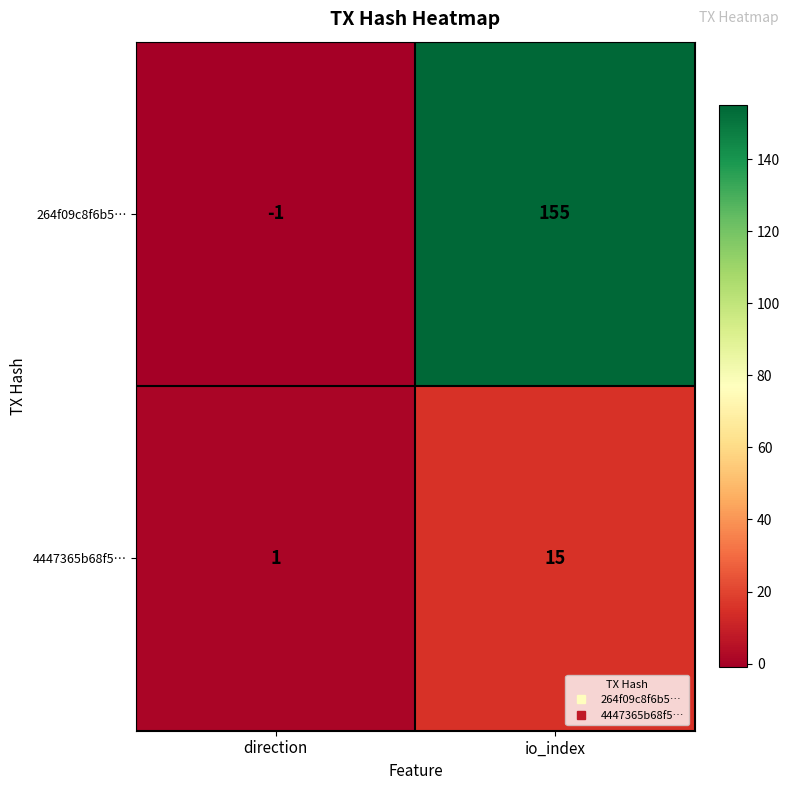

How many data points does each series have?

2